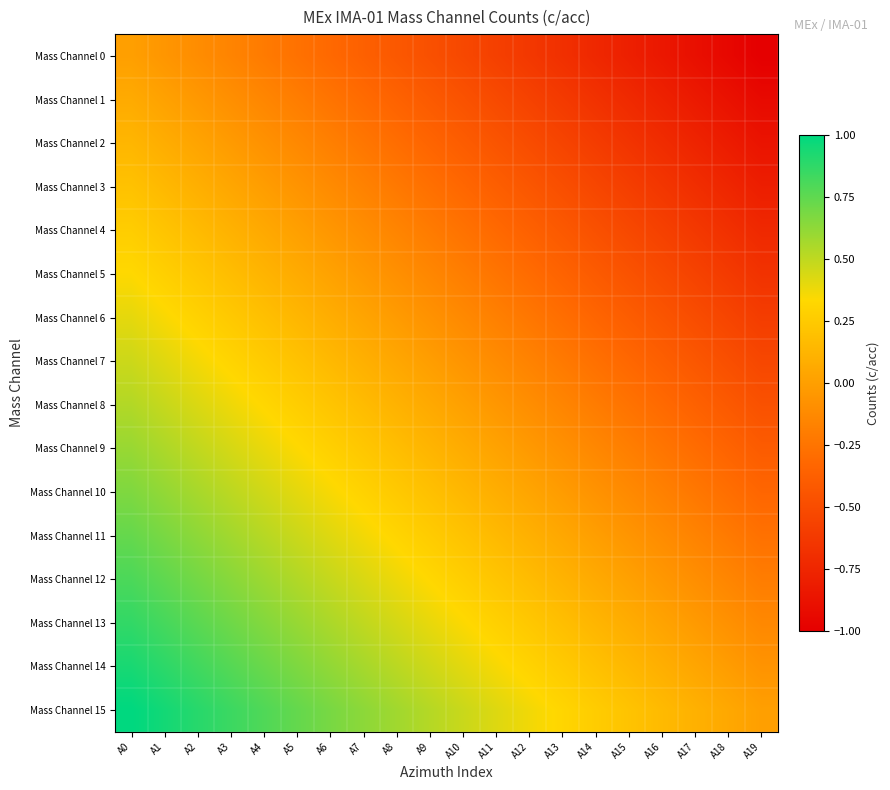

What is the maximum value shown in the chart?

1.0